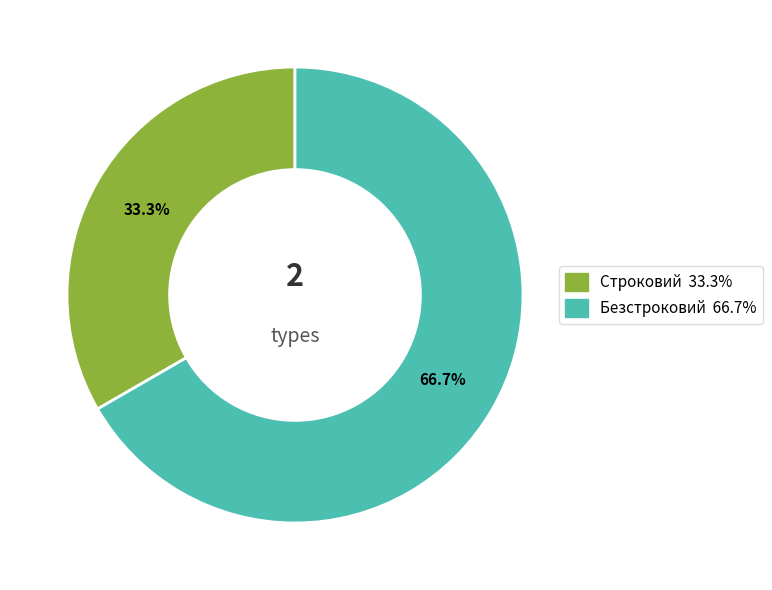

The Безстроковий slice represents 67% of the pie. True or false?

True